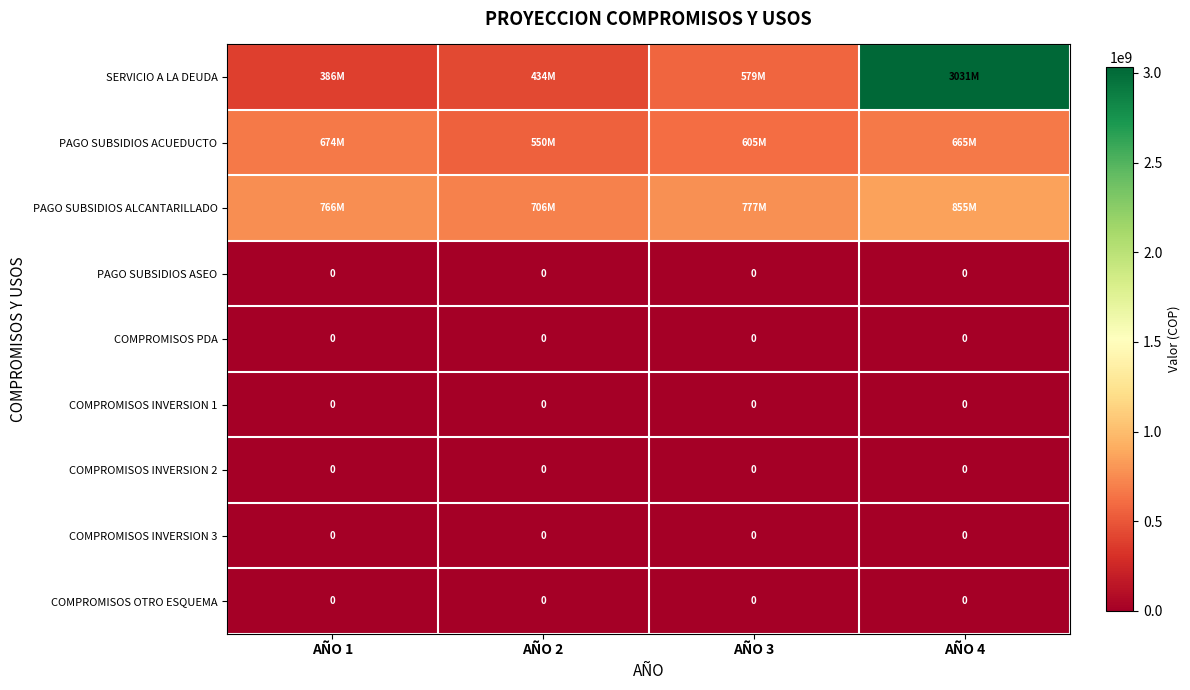

At which category is the sum across all series the highest?

AÑO 4